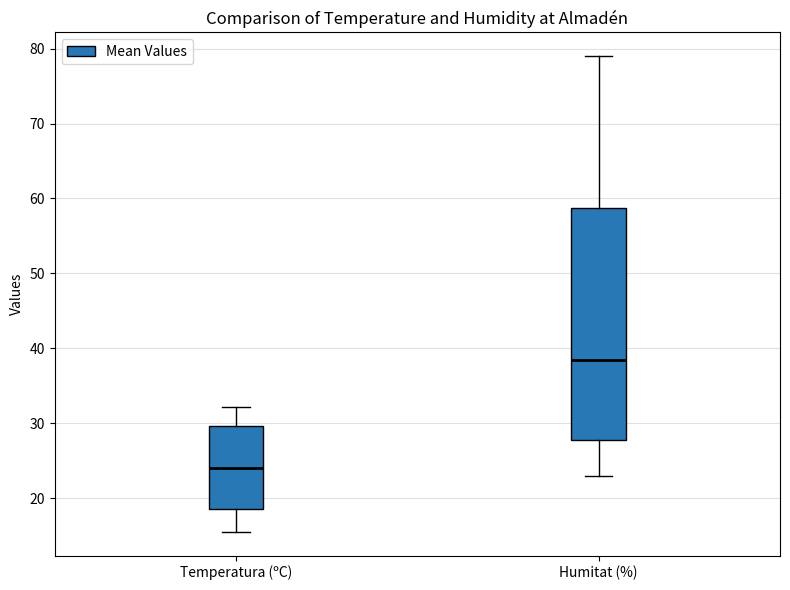

Reading left to right, transcribe this box plot: for each box, give where its median line is, the range the box spans, and where its two whiskers end, as read against the y-axis. The values are not printed on the chart, so give them approximately, as read against the axis.

Temperatura (ºC): median 24, box 19 to 30, whiskers 16 to 32
Humitat (%): median 39, box 28 to 59, whiskers 23 to 79